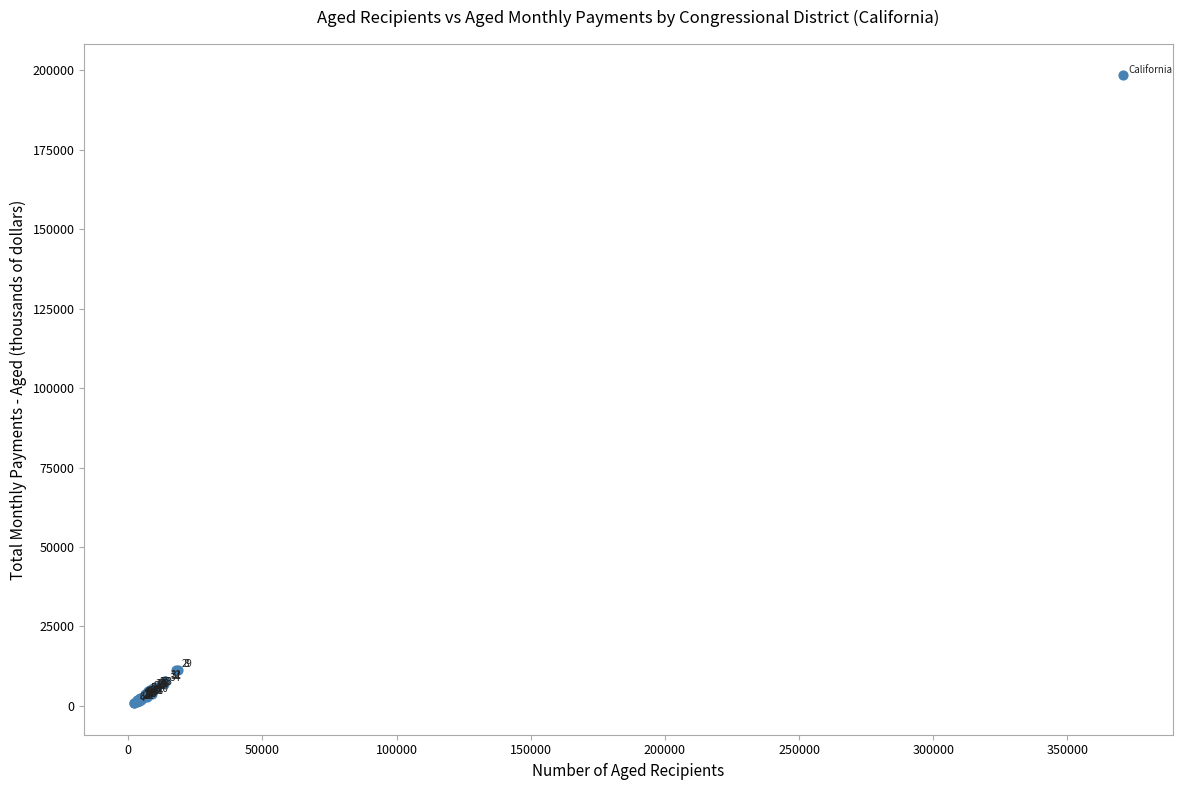

What Y value in the scatter plot is closest to 99593?

11427